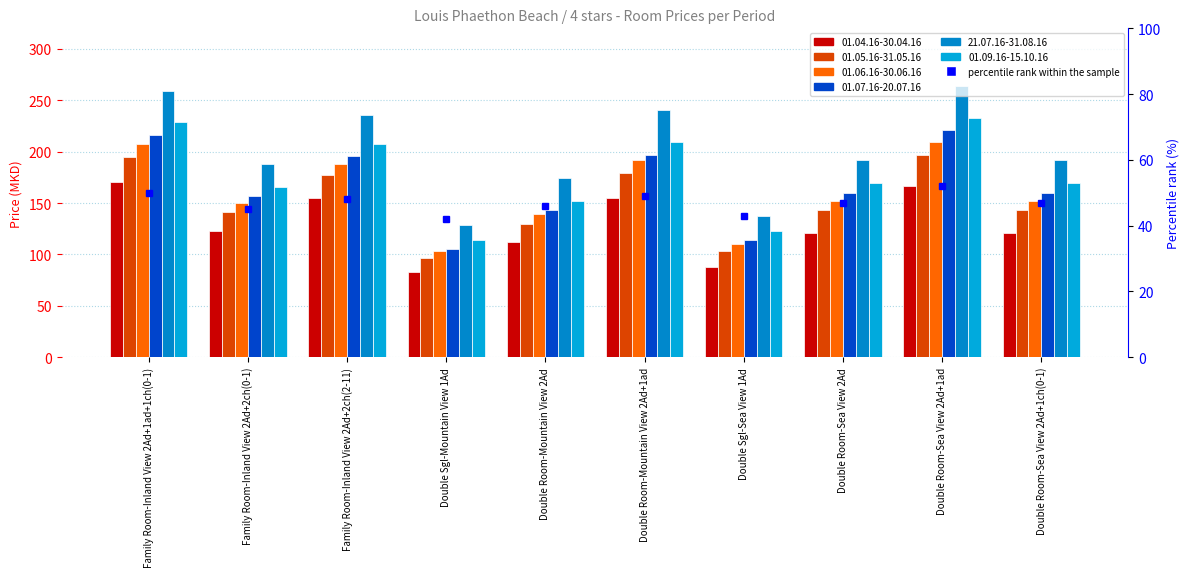

How many data points are less than 47?

4